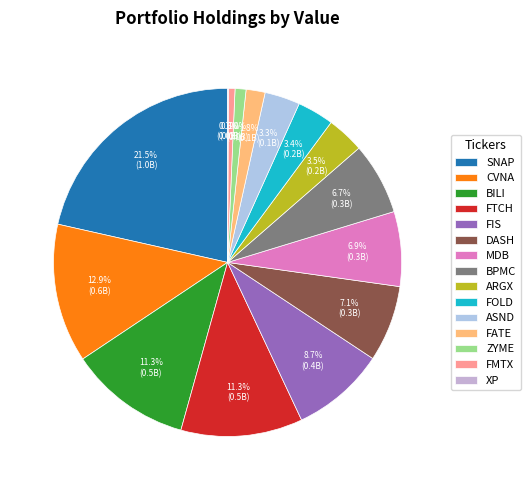

Which slice is the smallest?

XP